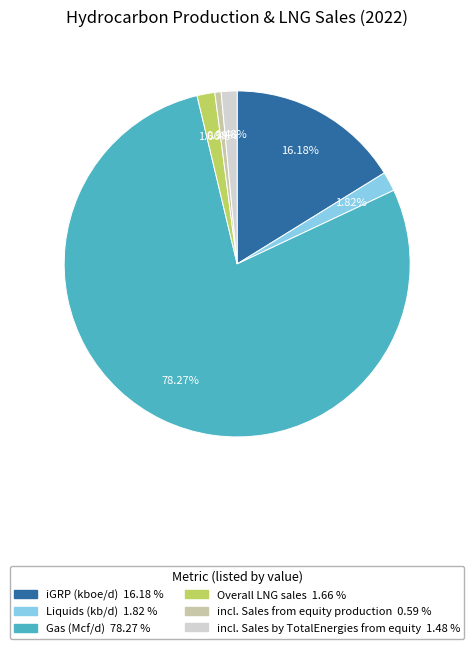

Which has a higher value, incl. Sales from equity production or Overall LNG sales?

Overall LNG sales